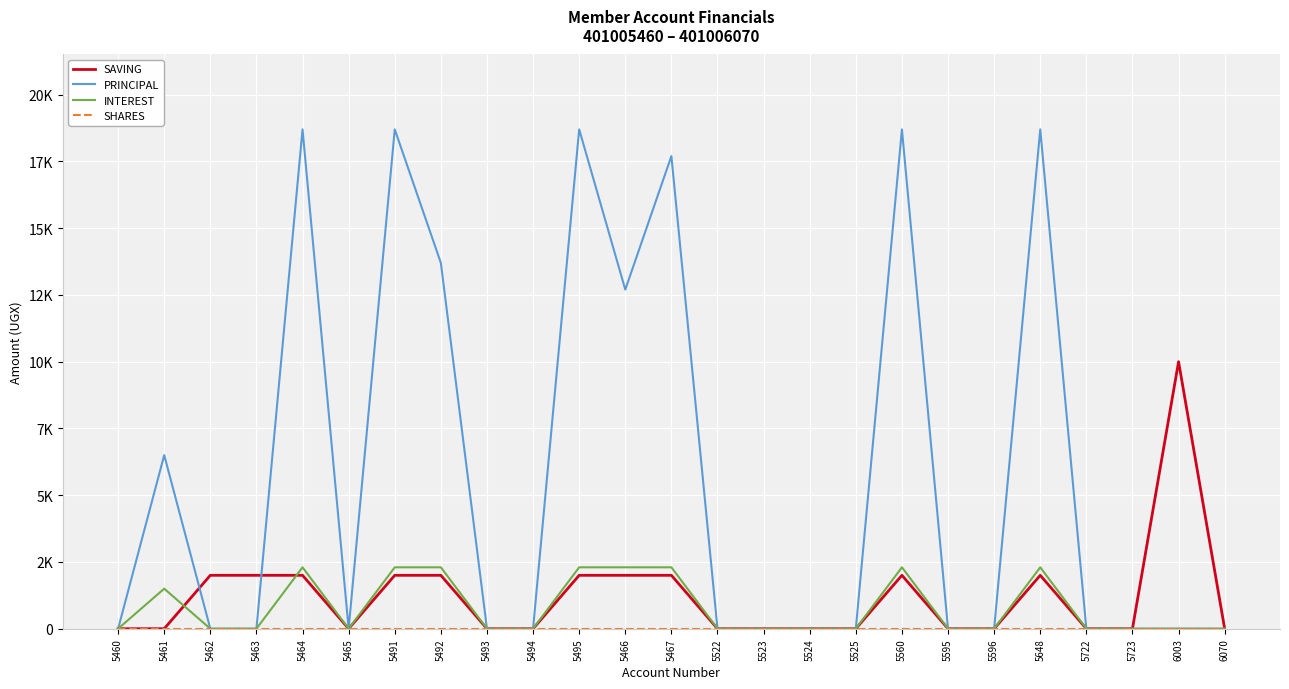

What position from the left is 5467?

13